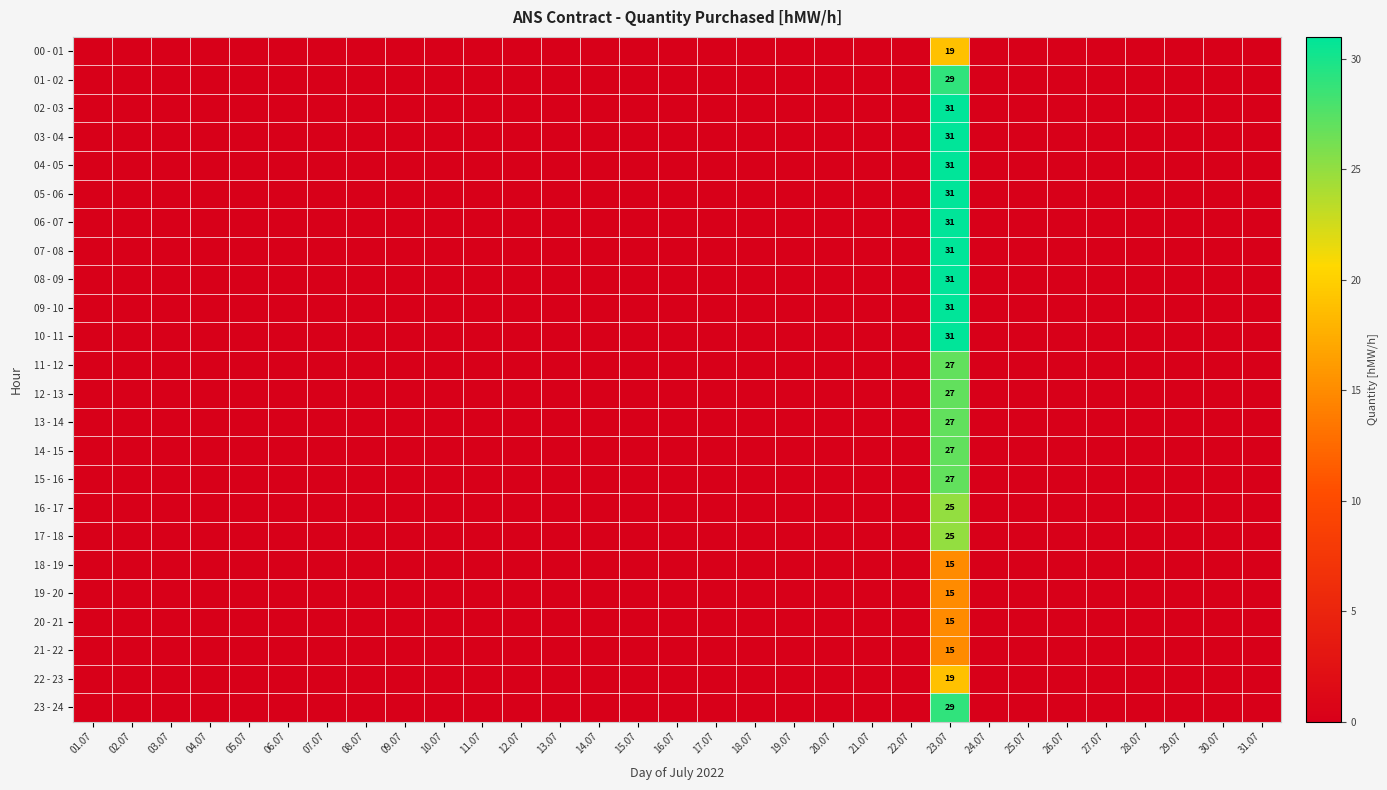

Rank the series at 03.07 from highest to lowest value.

00 - 01, 01 - 02, 02 - 03, 03 - 04, 04 - 05, 05 - 06, 06 - 07, 07 - 08, 08 - 09, 09 - 10, 10 - 11, 11 - 12, 12 - 13, 13 - 14, 14 - 15, 15 - 16, 16 - 17, 17 - 18, 18 - 19, 19 - 20, 20 - 21, 21 - 22, 22 - 23, 23 - 24